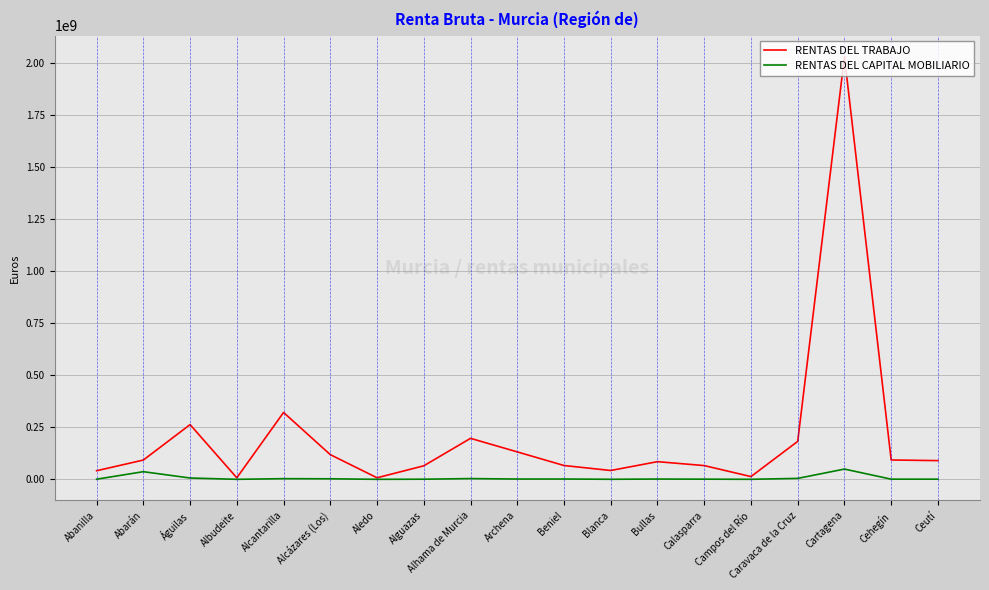

What is the difference between the maximum and second lowest values in the RENTAS DEL CAPITAL MOBILIARIO series?

49247356